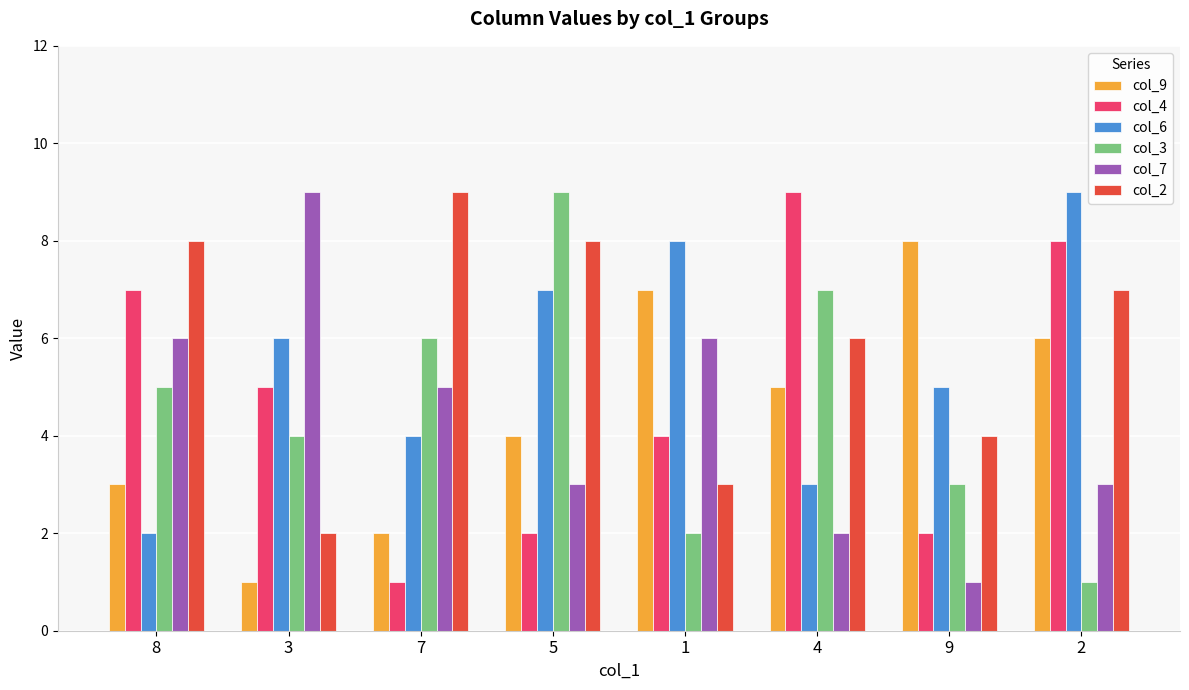

Are the bars grouped side by side (vs. stacked)?

Yes